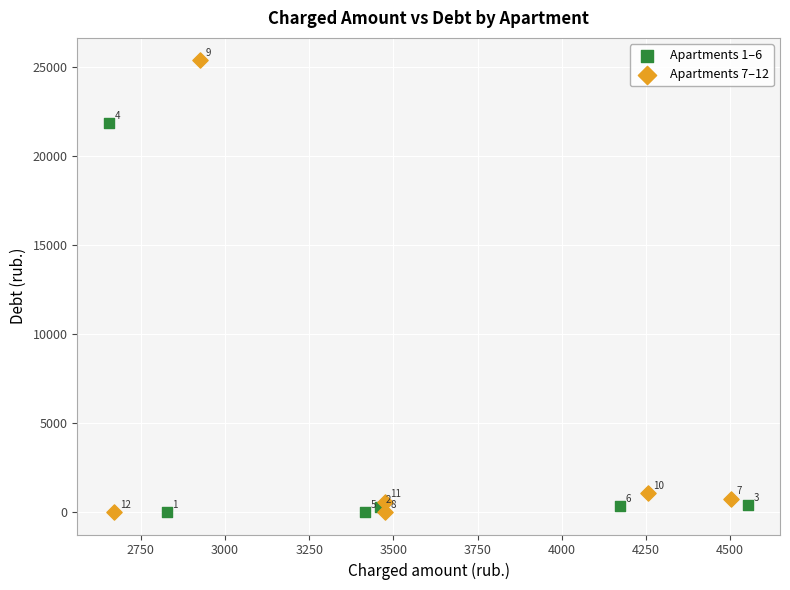

What are all the series names shown in the legend?

Apartments 1–6, Apartments 7–12